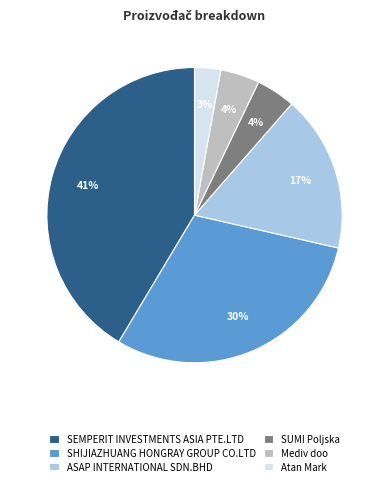

What is the largest slice in the pie chart?

SEMPERIT INVESTMENTS ASIA PTE.LTD